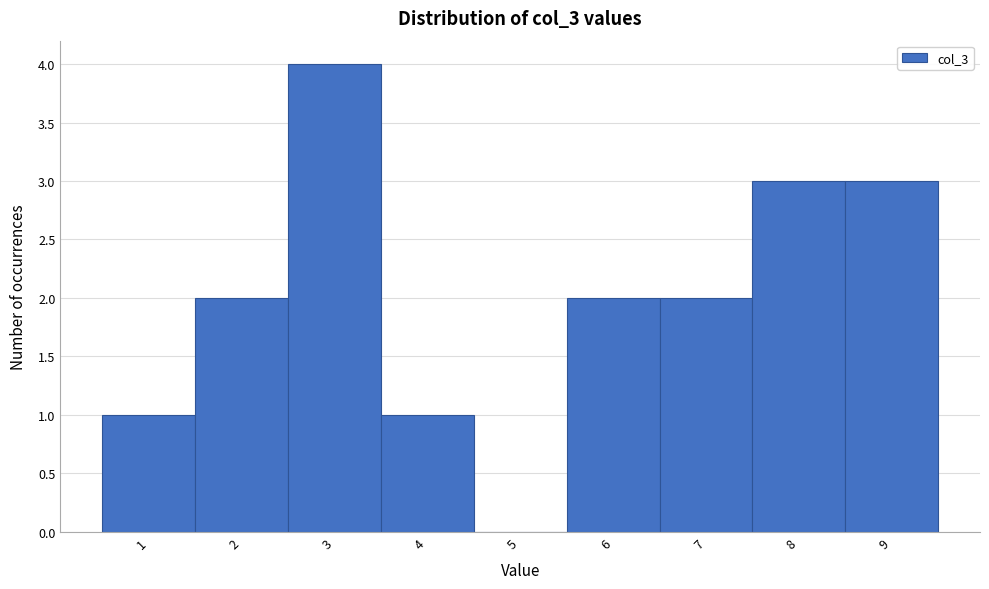

Reading right to left, list all the values displayed in this chart.

9=3	8=3	7=2	6=2	5=0	4=1	3=4	2=2	1=1